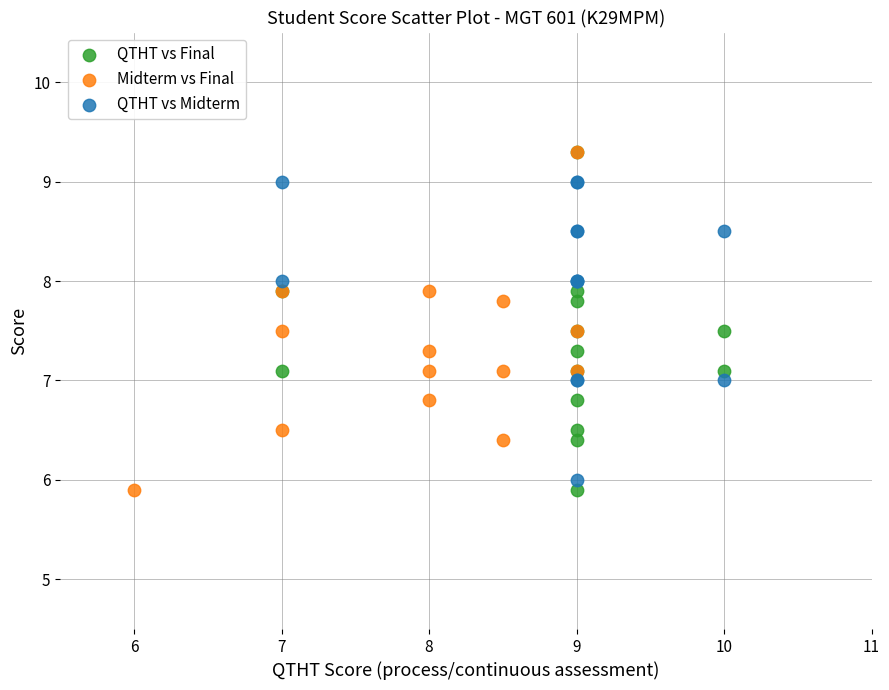

What are all the series names shown in the legend?

QTHT vs Final, Midterm vs Final, QTHT vs Midterm